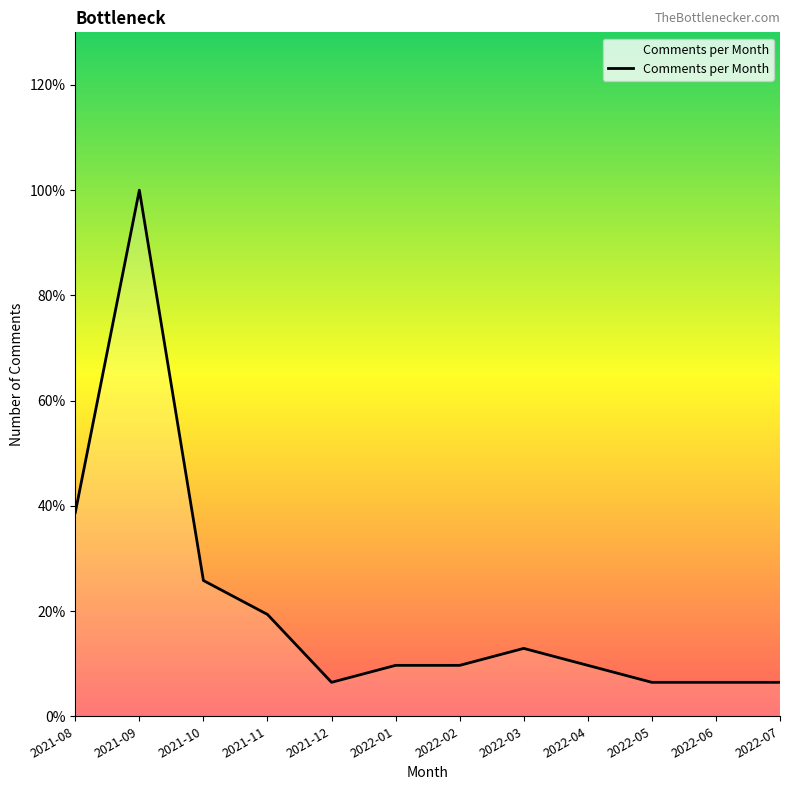

Reading left to right, what are all the values shown in this chart?

12	31	8	6	2	3	3	4	3	2	2	2